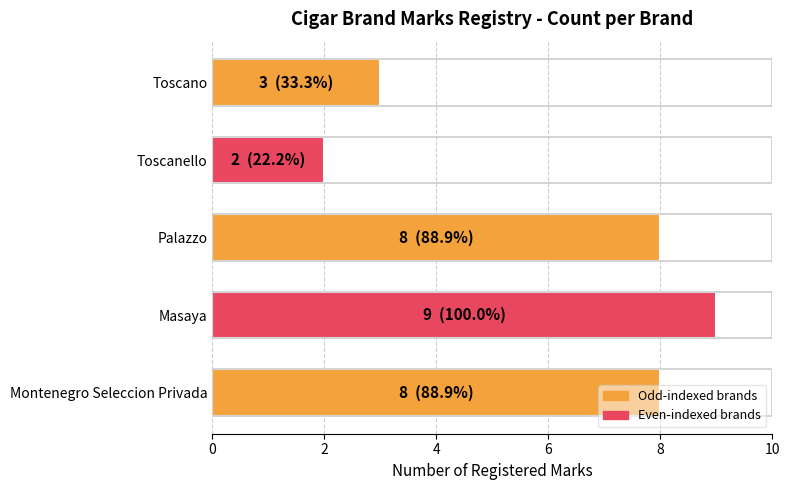

Which label corresponds to the smallest value in the chart?

Toscanello